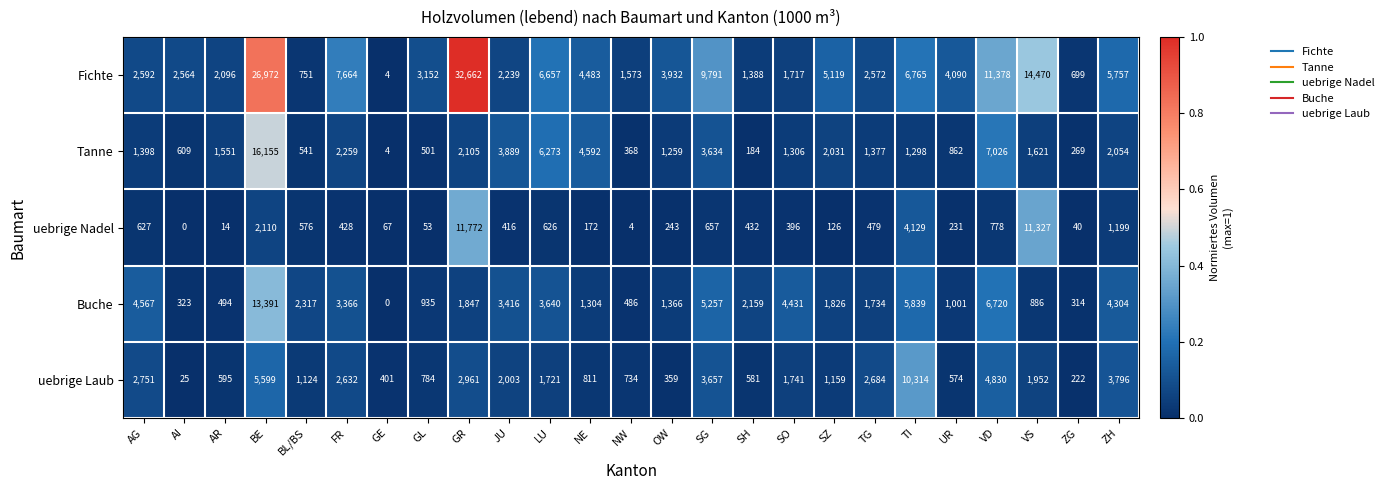

How many series are shown in this chart?

5